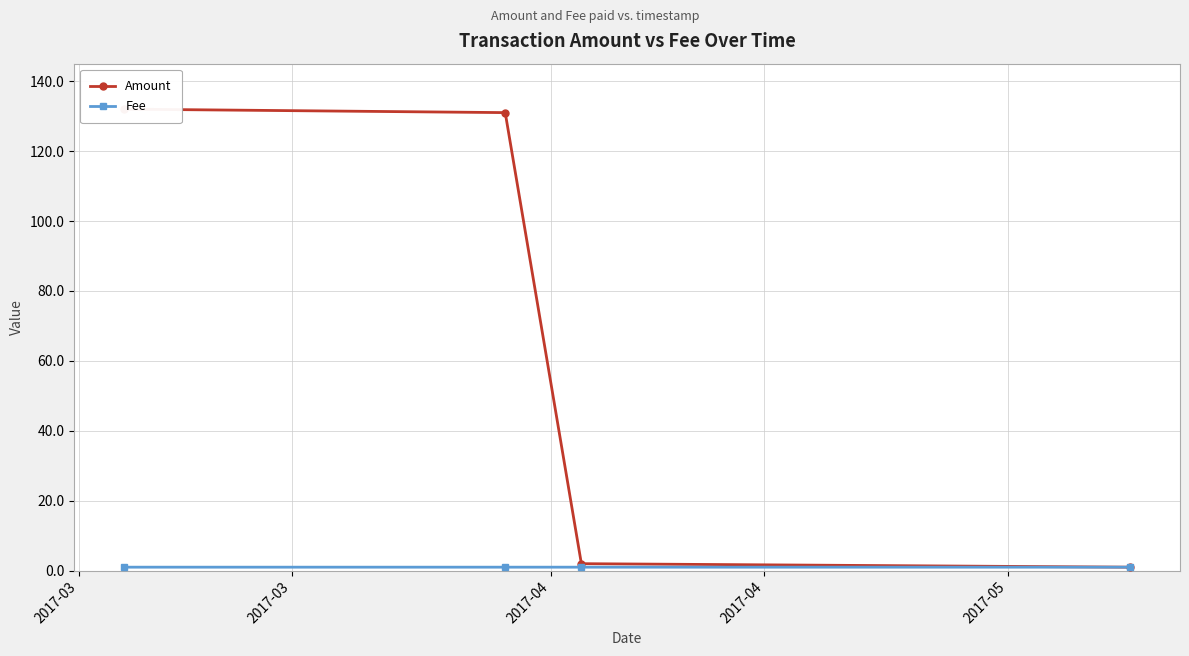

True or false: Amount has more than 2 points higher than both neighbors.

False